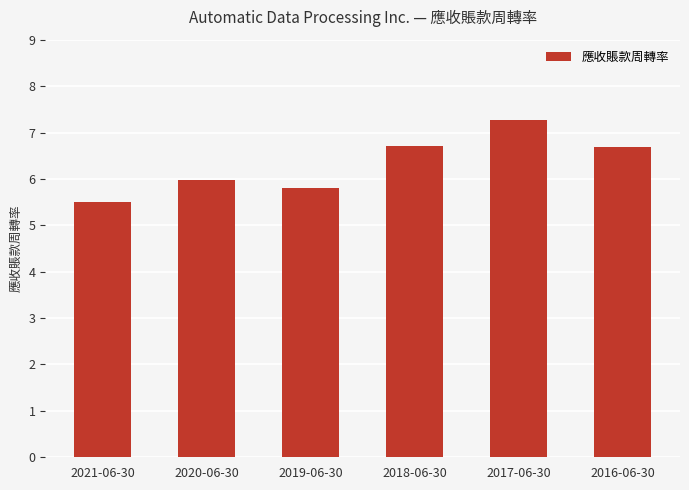

Reading left to right, what are all the values shown in this chart?

2021-06-30=5.5	2020-06-30=6.0	2019-06-30=5.8	2018-06-30=6.7	2017-06-30=7.3	2016-06-30=6.7